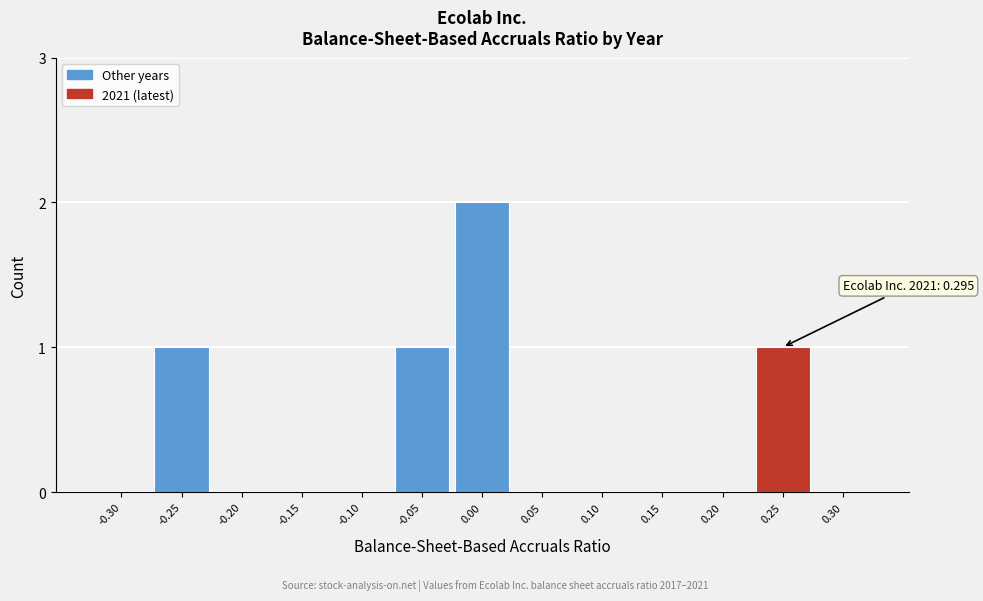

Reading right to left, extract all data points from this chart.

0.30=0	0.25=1	0.20=0	0.15=0	0.10=0	0.05=0	0.00=2	-0.05=1	-0.10=0	-0.15=0	-0.20=0	-0.25=1	-0.30=0